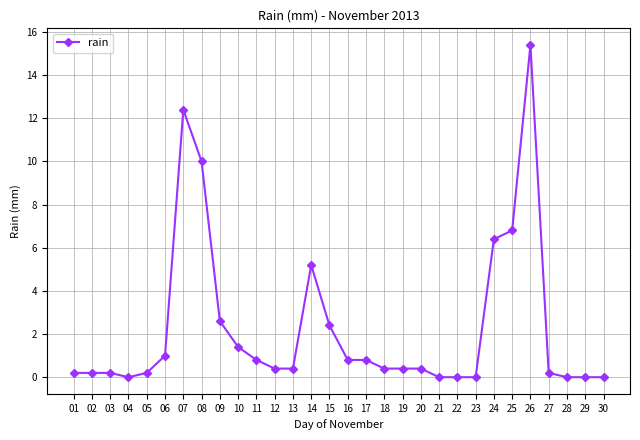

Which category has the highest value across all series?

26